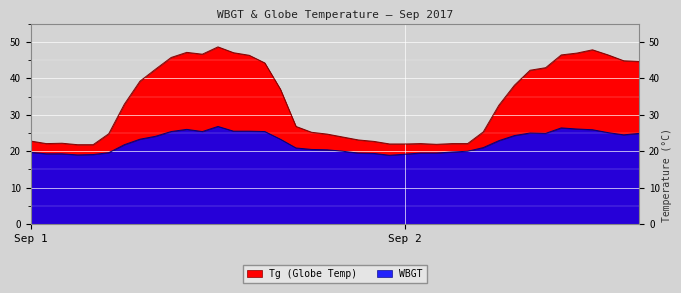

Which series has the largest range (max minus min)?

Tg